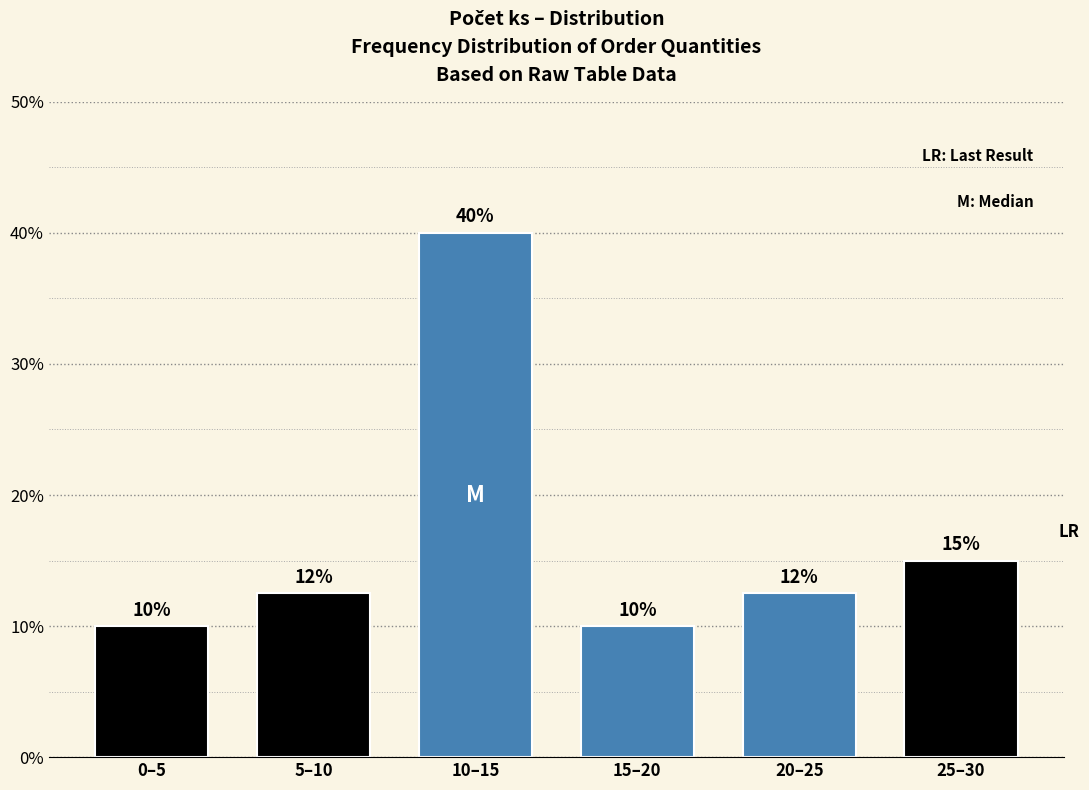

Which category has the highest value across all series?

10–15